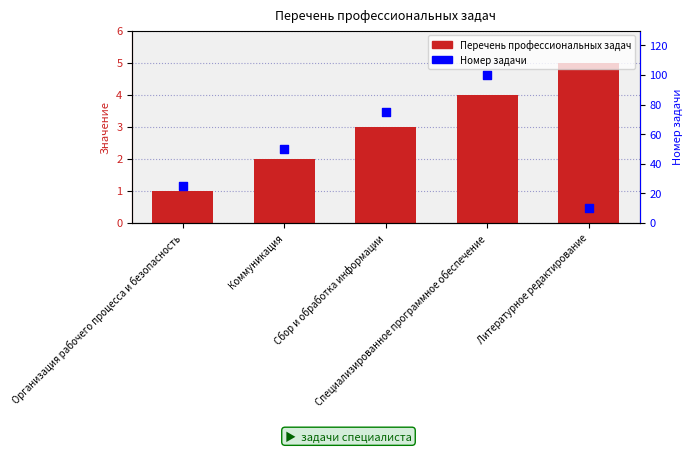

What is the total value across all series at Специализированное программное обеспечение?

104